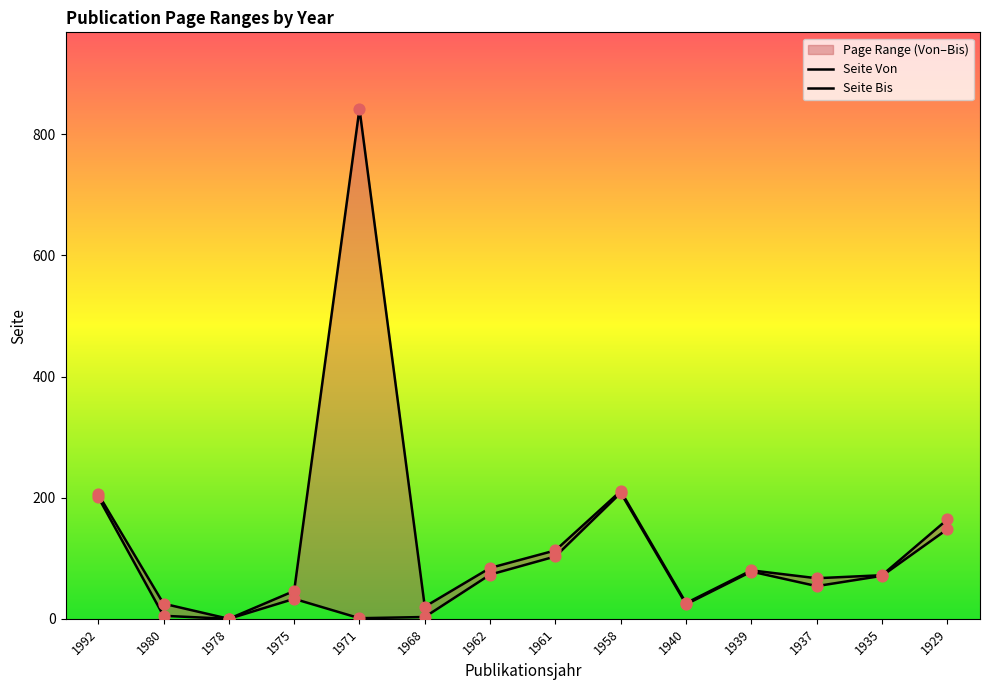

At which category is the sum across all series the highest?

1971